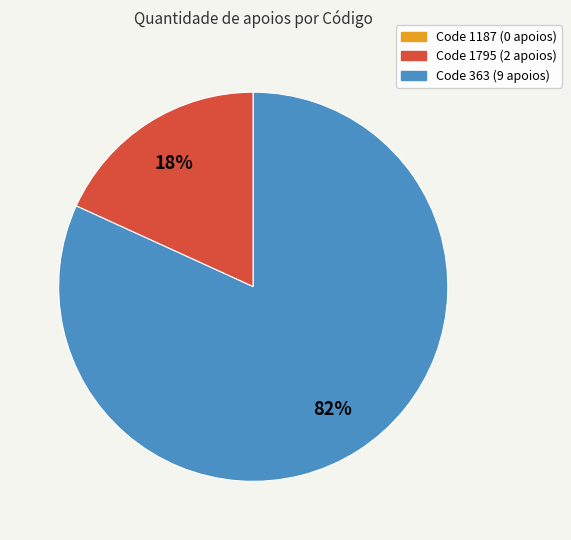

Does any single category account for the majority?

Yes